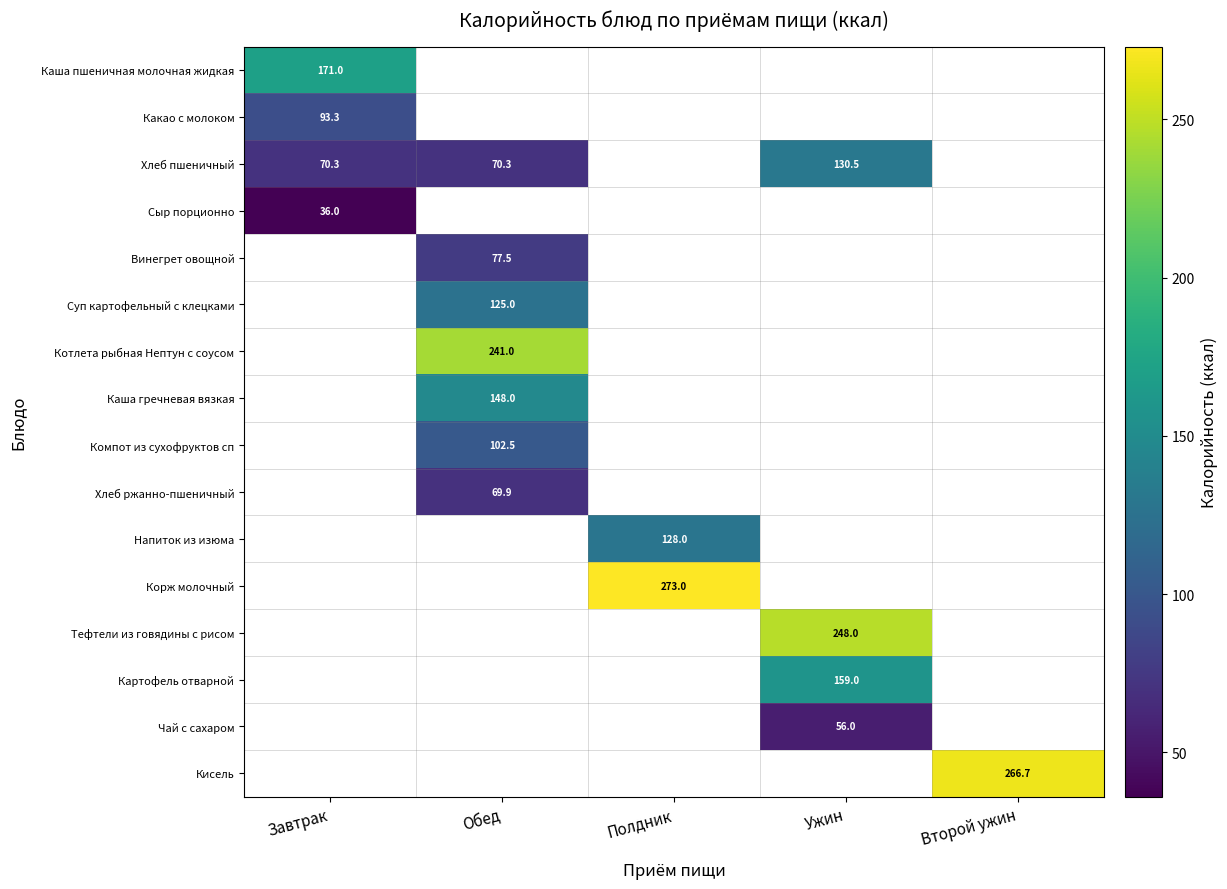

Is it true that Какао с молоком equals 142.6 at Завтрак?

False